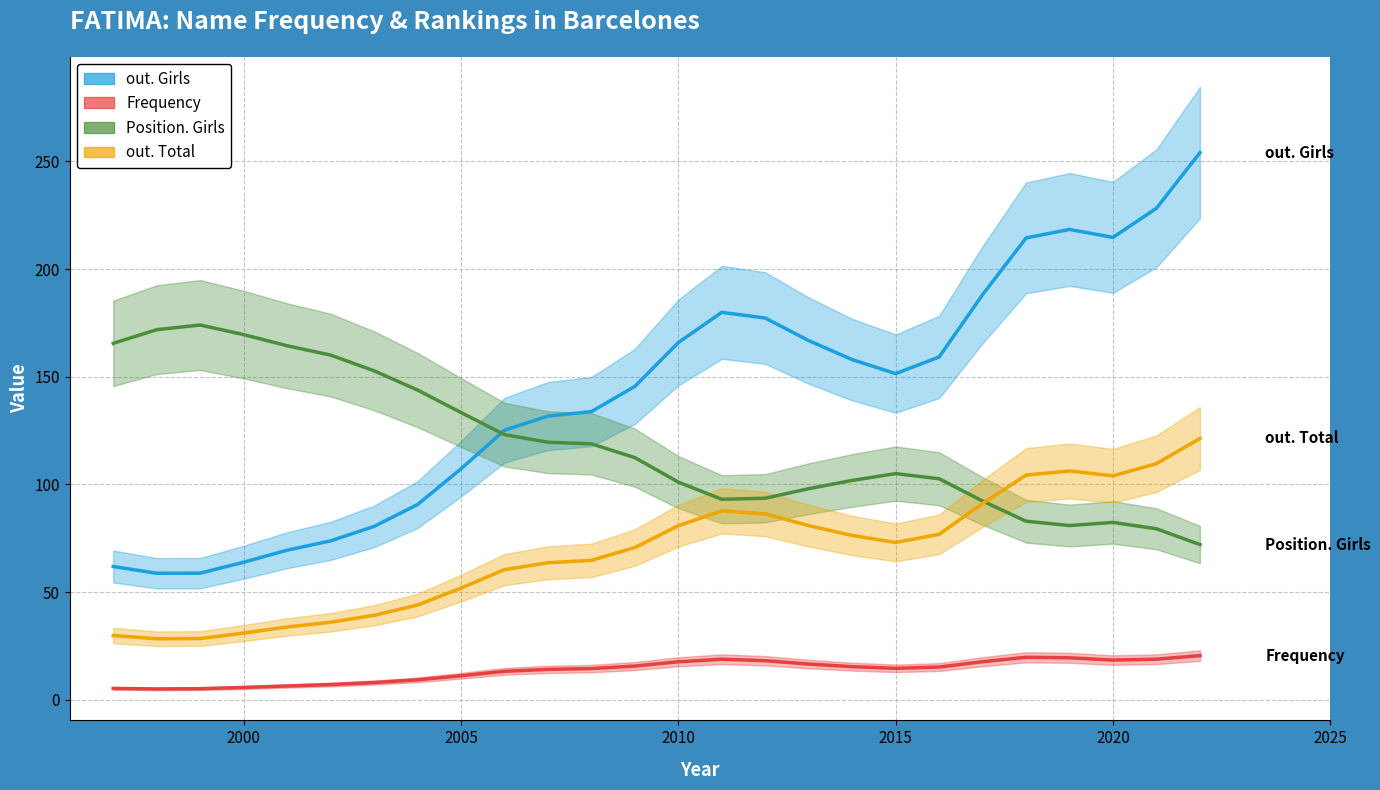

Which series has the largest range (max minus min)?

out. Girls